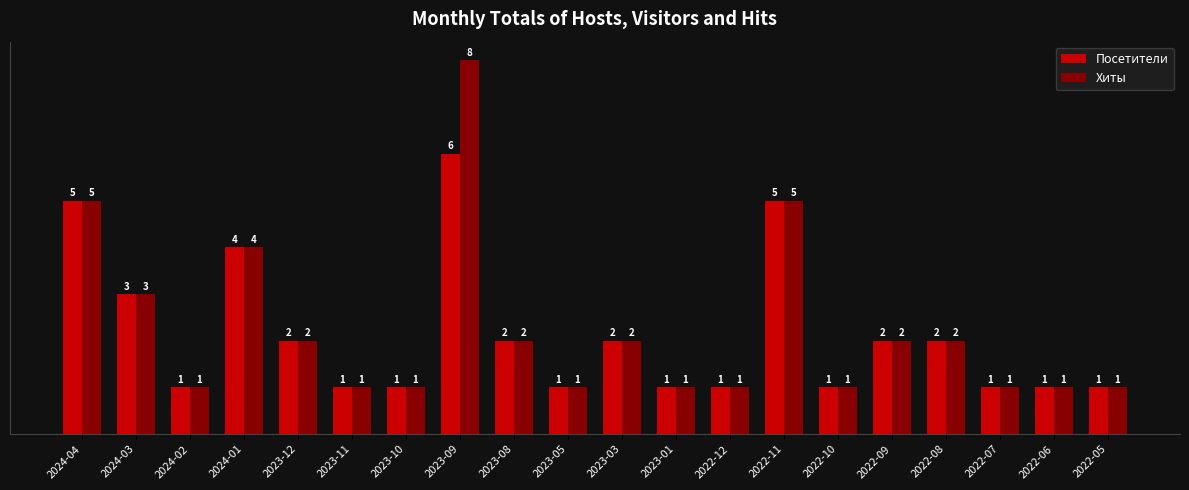

How many bars are there in each group?

2